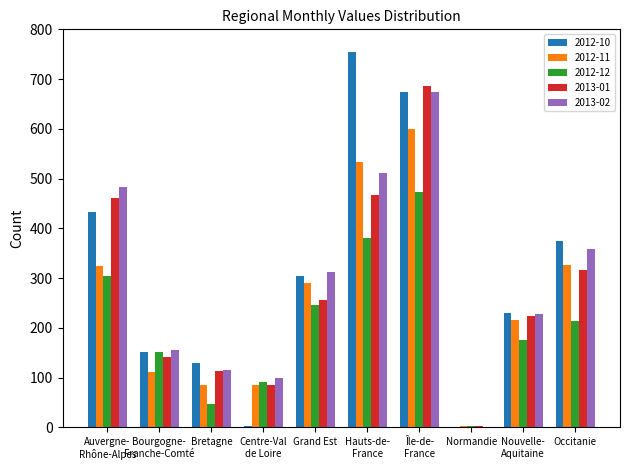

The value of 2013-02 at Occitanie is 233. True or false?

False